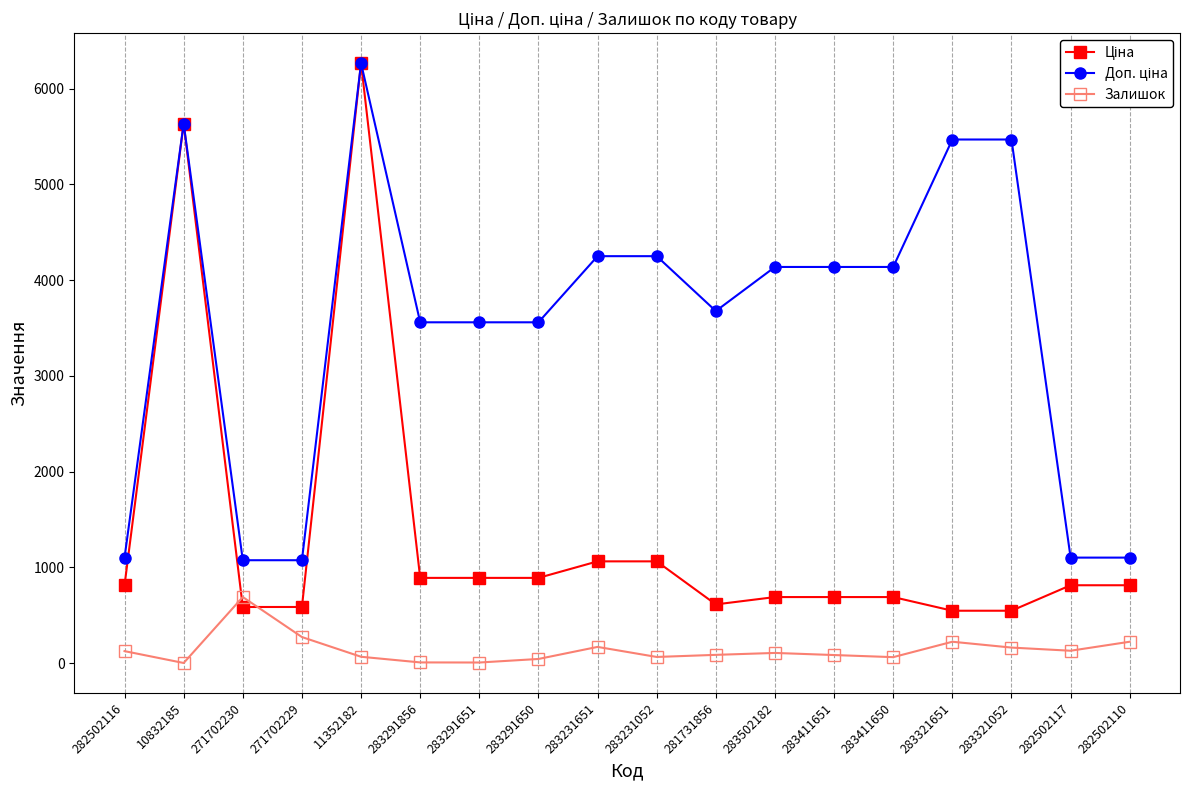

How many series are shown in this chart?

3